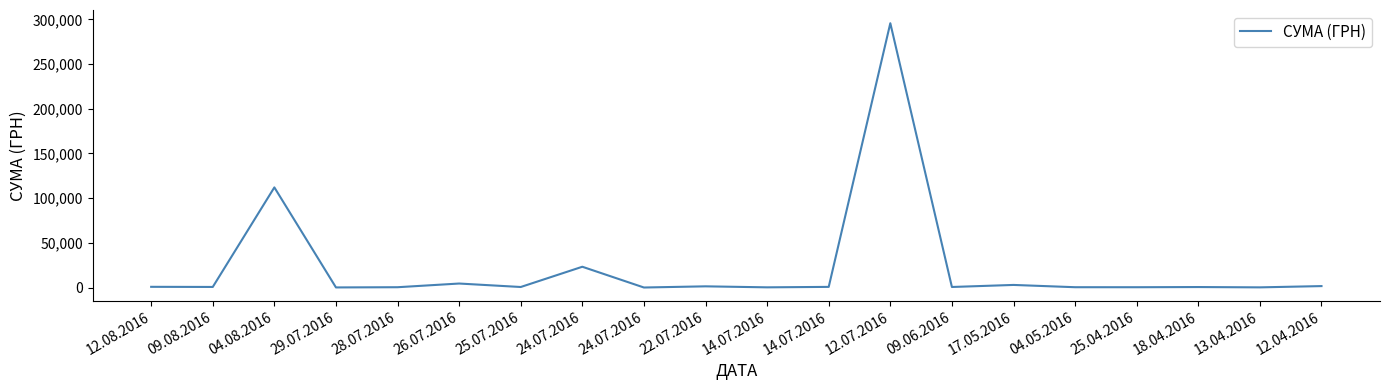

Does the chart display data point markers on the line(s)?

No